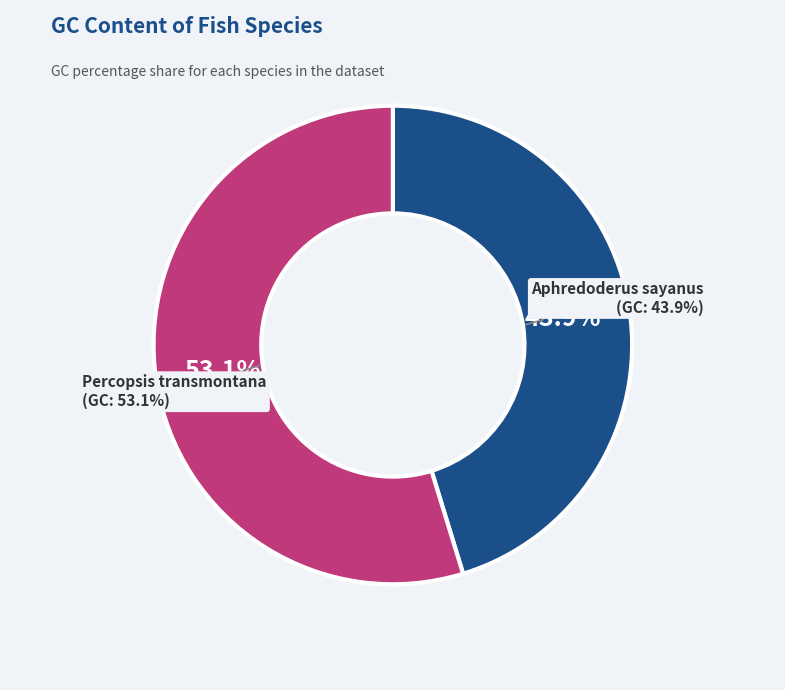

How much of the chart is everything except Aphredoderus sayanus?

54.7%